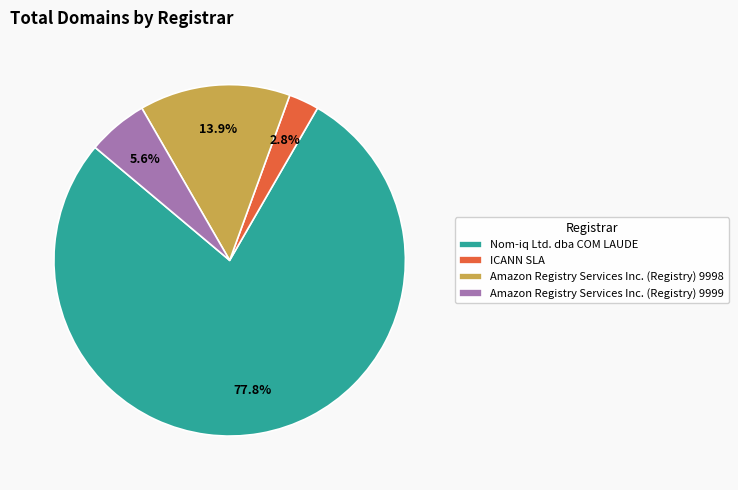

Which slice is the smallest?

ICANN SLA